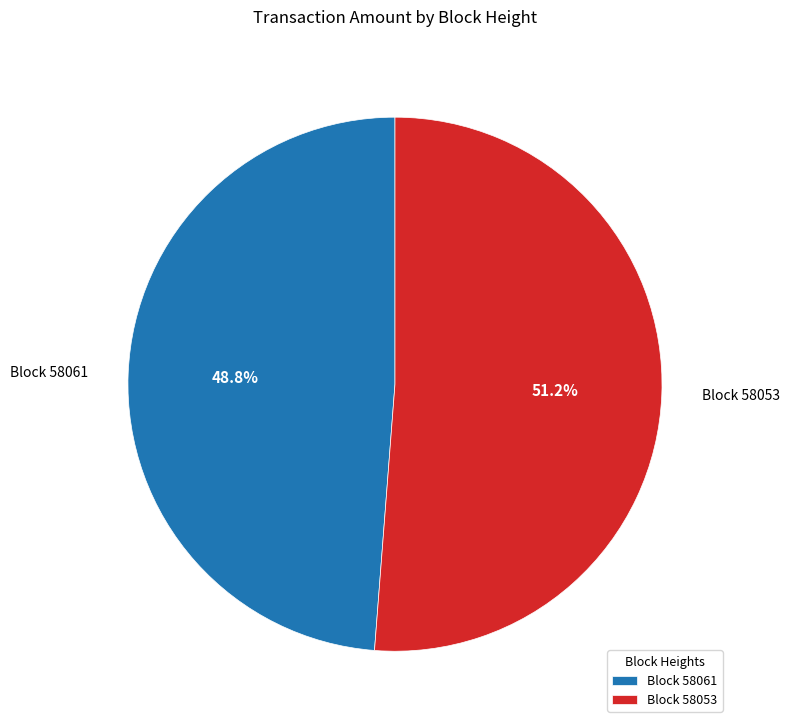

Between Block 58053 and Block 58061, which is larger?

Block 58053